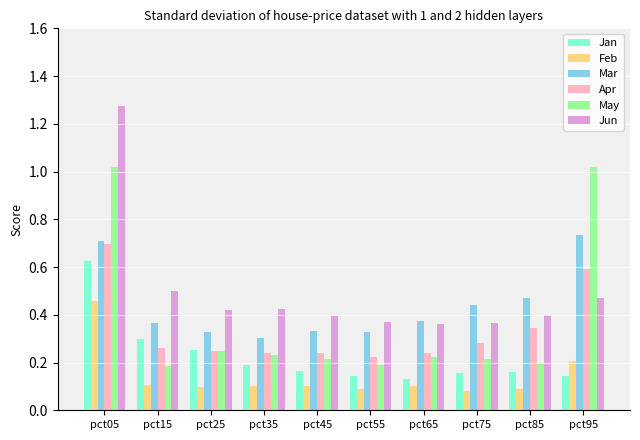

Which series has the largest range (max minus min)?

Jun